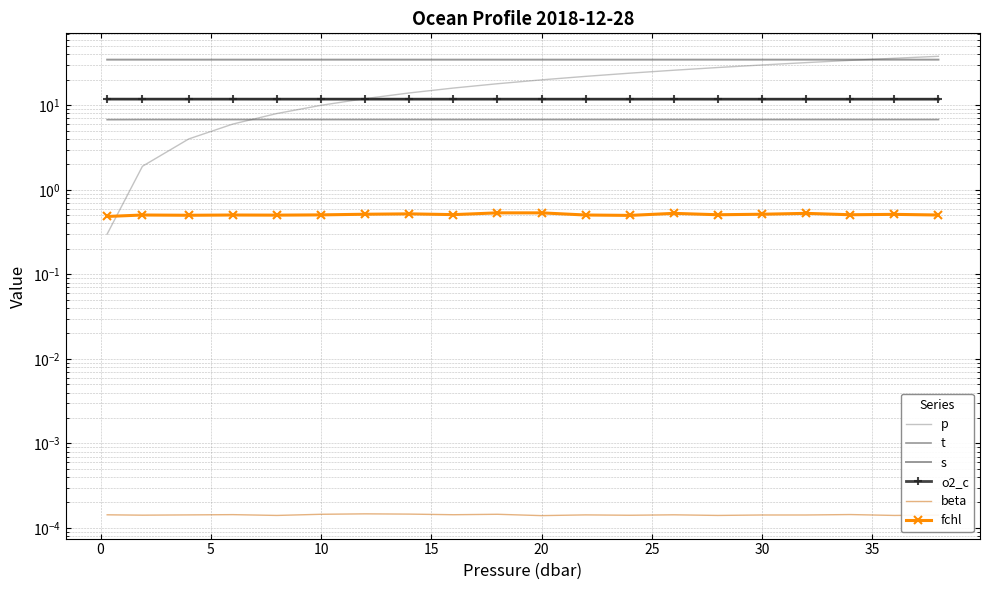

How many categories are shown in the chart?

20